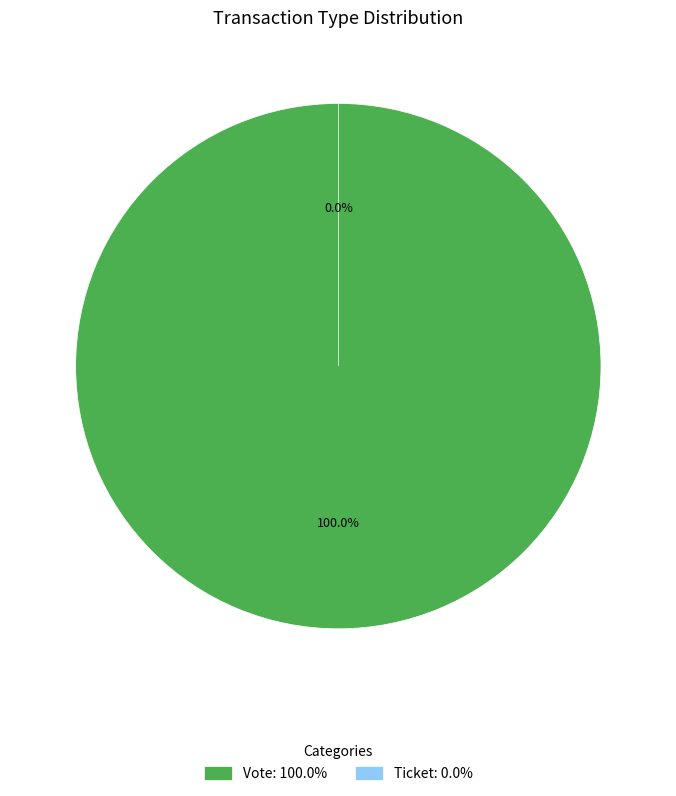

Which slice represents more than half of the pie?

Vote